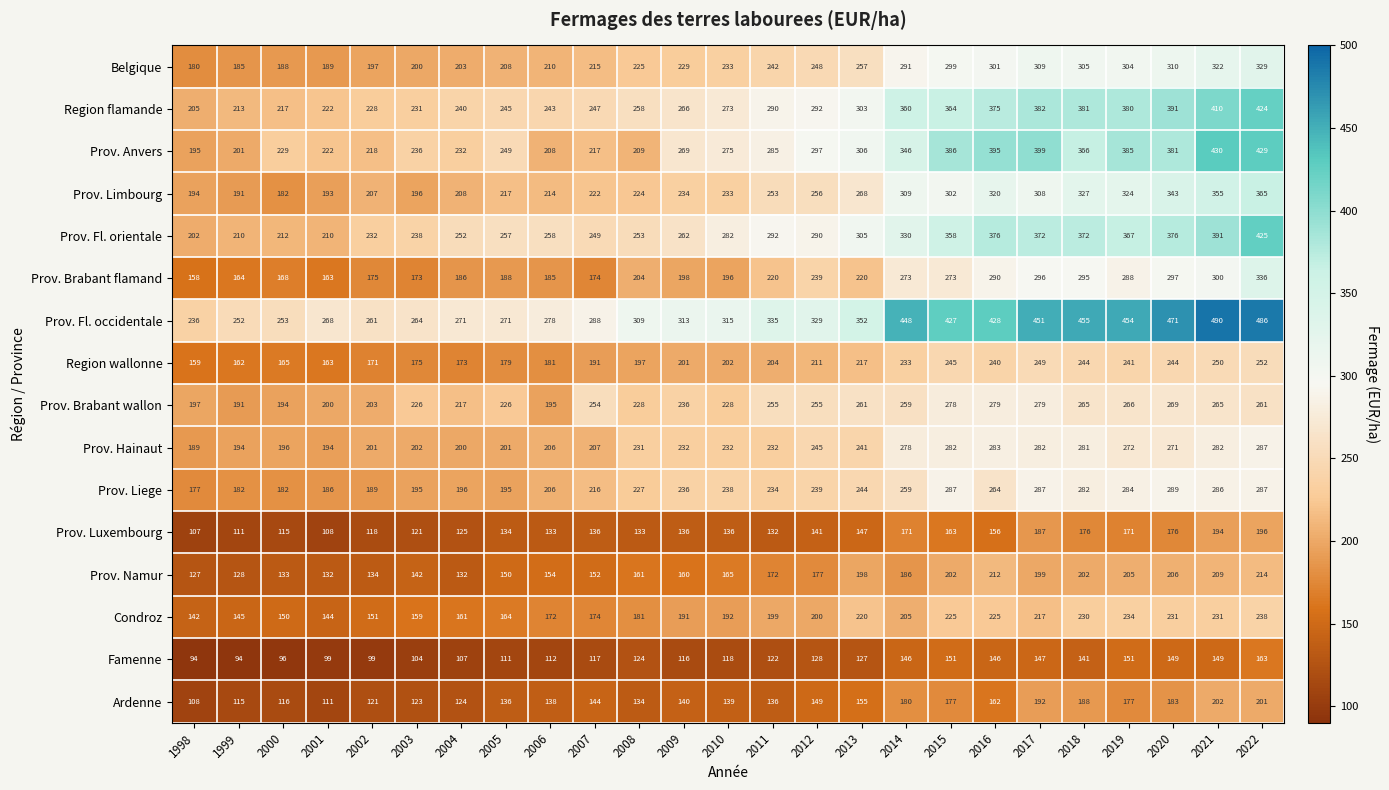

What is the difference between the highest and lowest values at 2008?

185